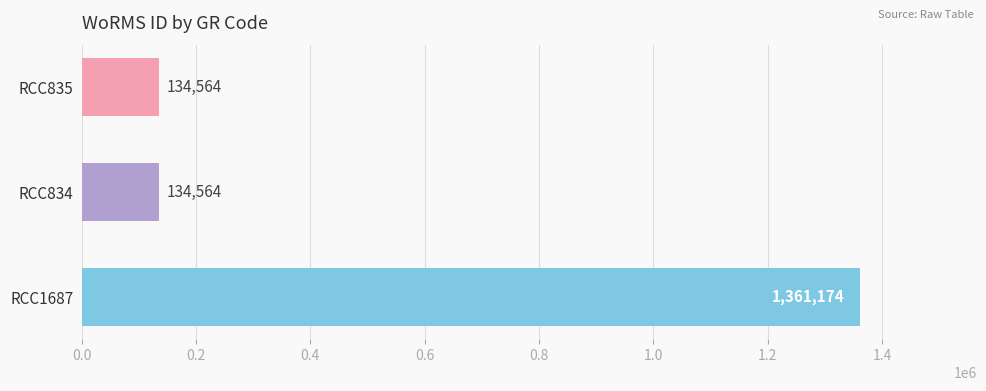

Count the number of categories in the chart.

3